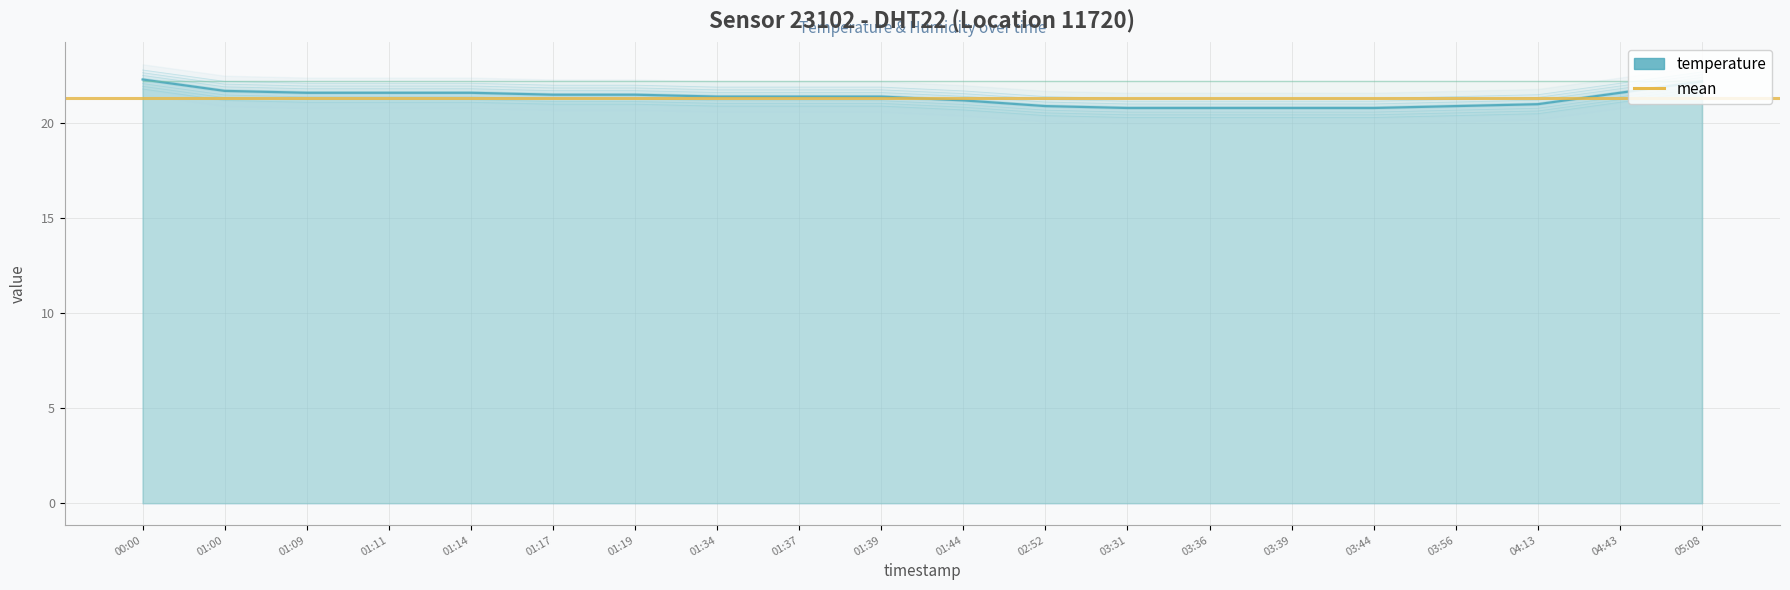

The chart shows a value of 27.6 at 01:34. True or false?

False